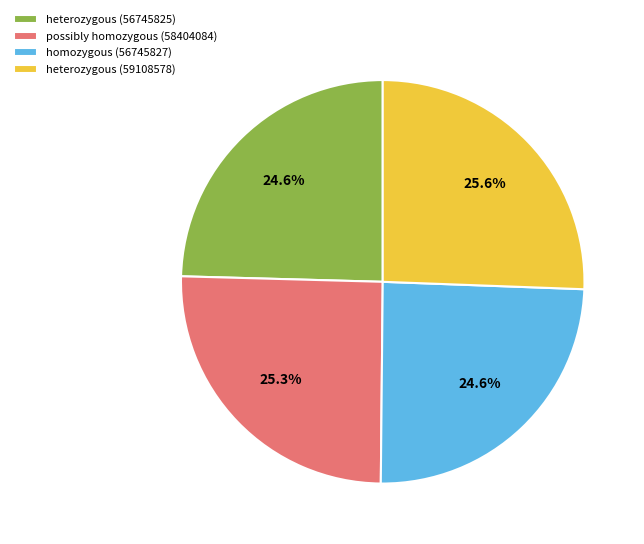

What percentage is NOT represented by heterozygous (59108578)?

74.4%